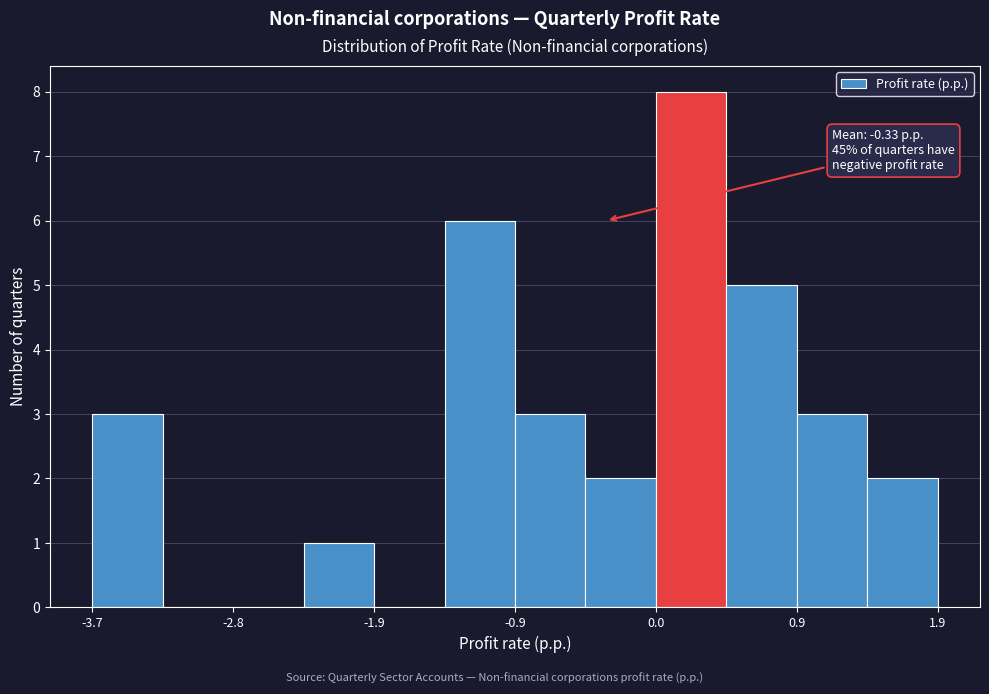

Which range on the x-axis has the tallest bar?

0.0 to 0.5